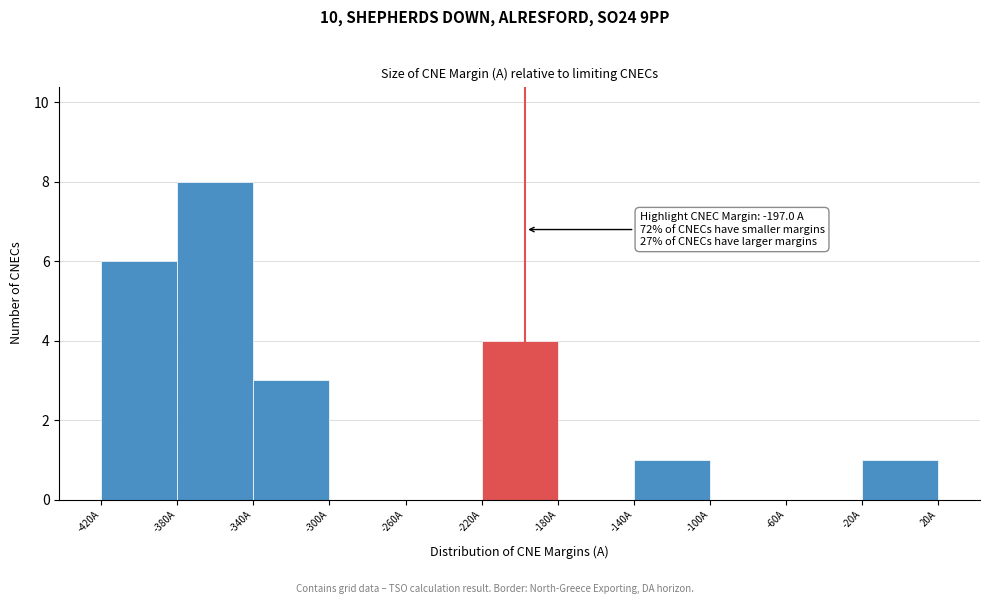

Which range on the x-axis has the tallest bar?

-380 to -340